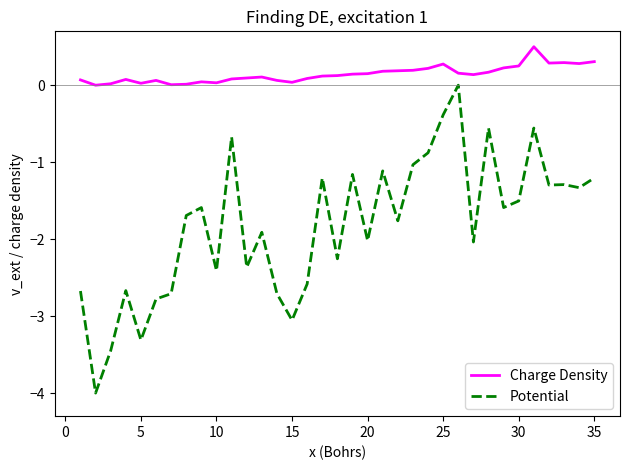

Rank the series by their average value, from lowest to highest.

Potential, Charge Density